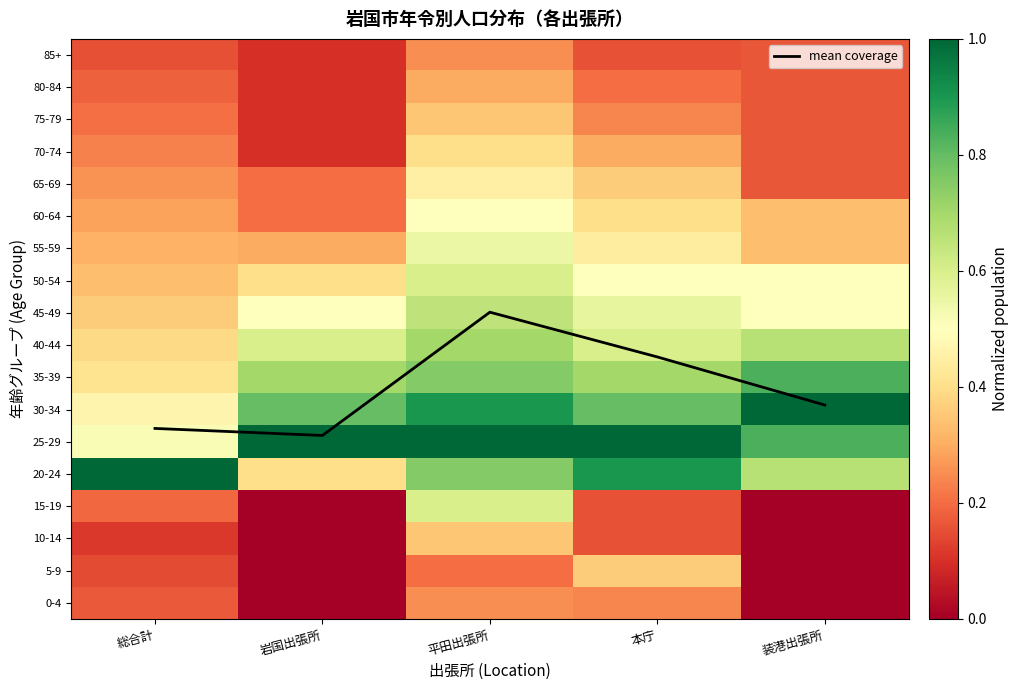

Which label corresponds to the largest value in the chart?

平田出張所